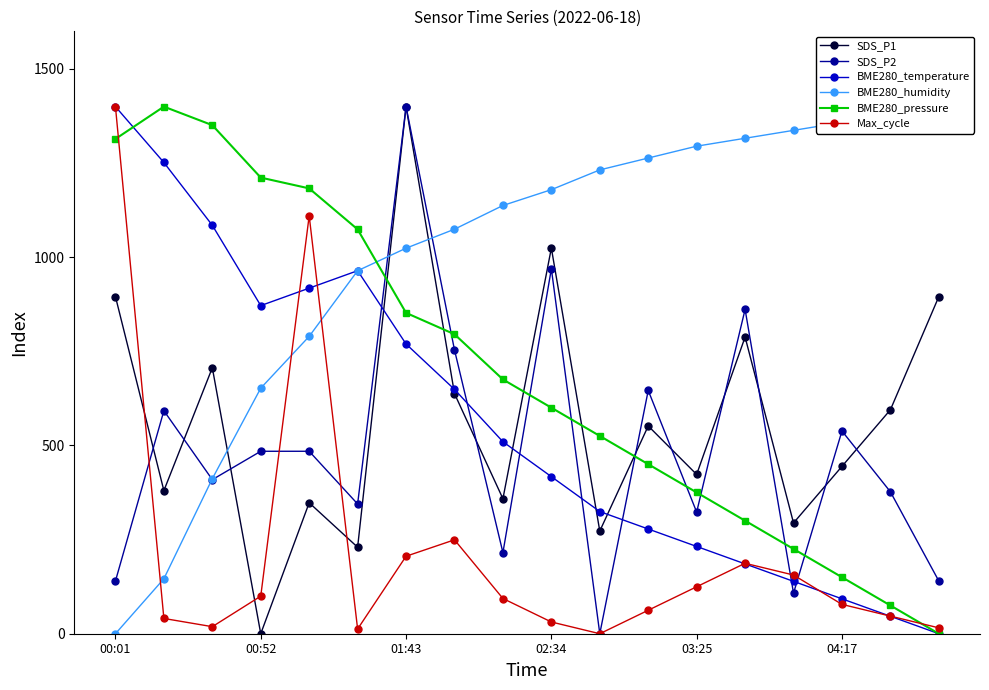

The value of SDS_P1 at 01:43 is 1400.0. True or false?

True